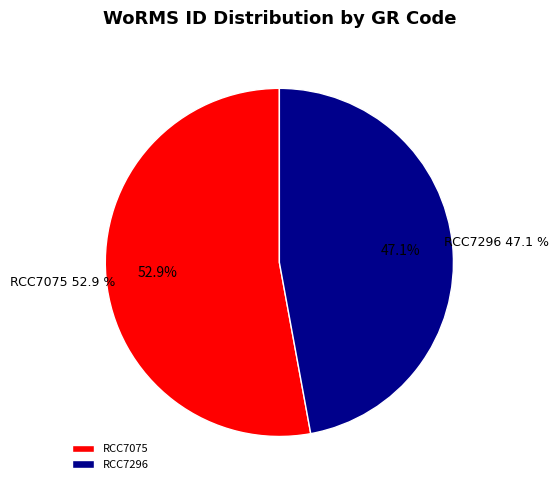

Rank the categories by value from highest to lowest.

RCC7075, RCC7296